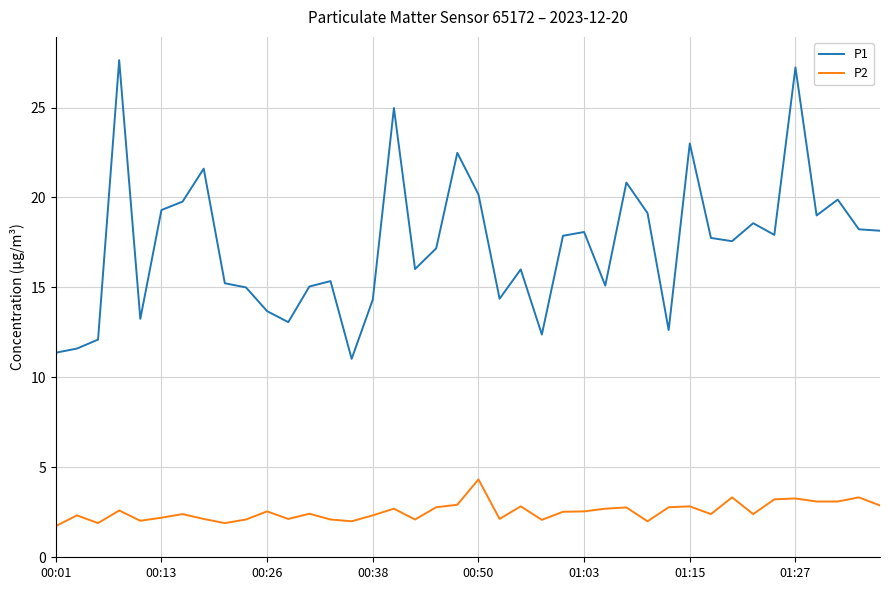

Which series has the largest range (max minus min)?

P1